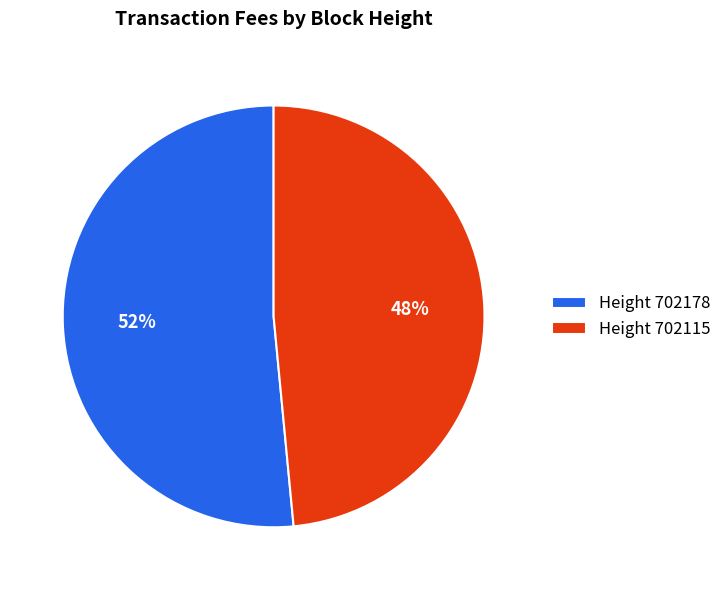

Is there any slice that represents more than half of the pie?

Yes